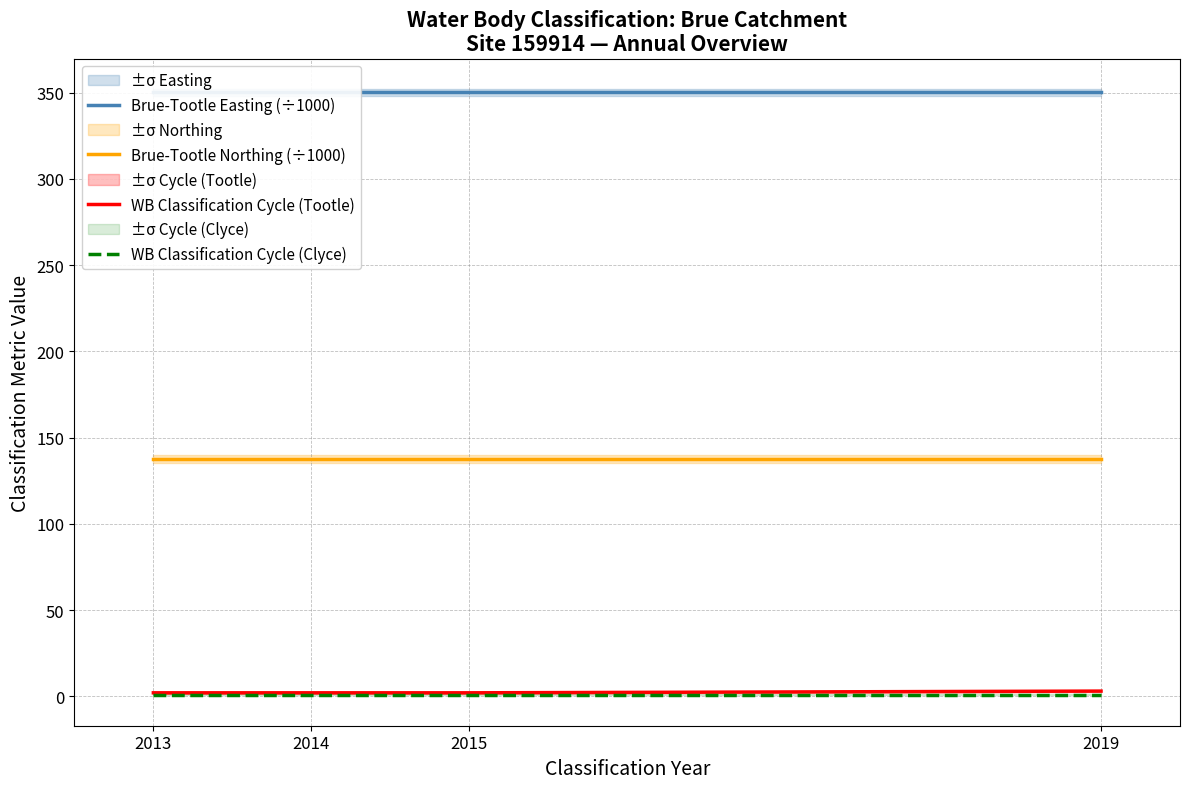

Which label corresponds to the smallest value in the chart?

2013